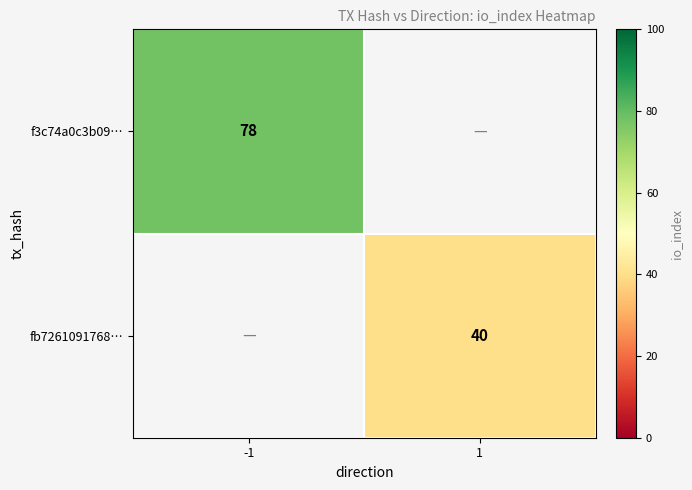

Is it true that fb7261091768… equals 40 at 1?

True